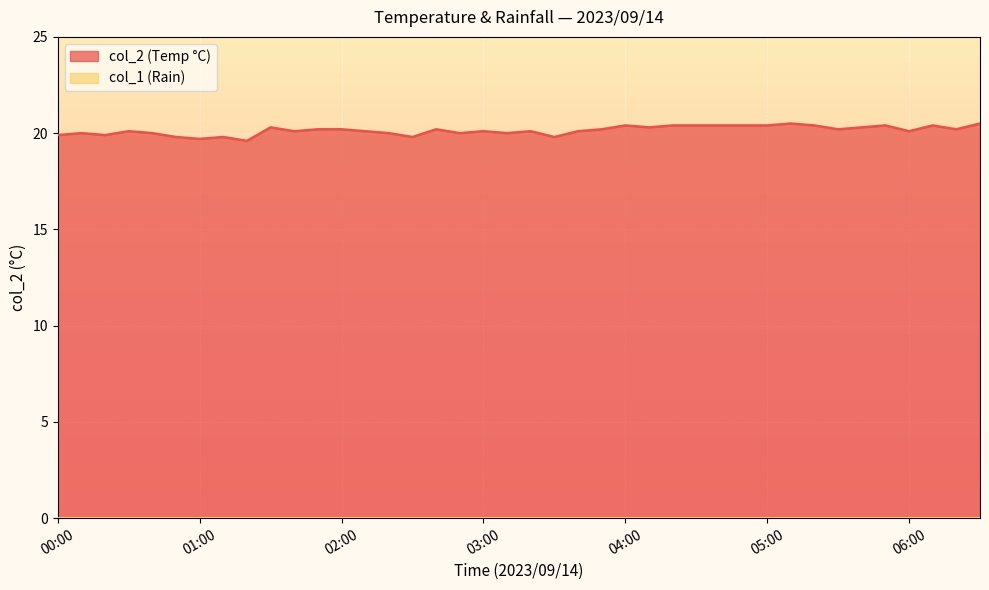

How many data points does each series have?

40